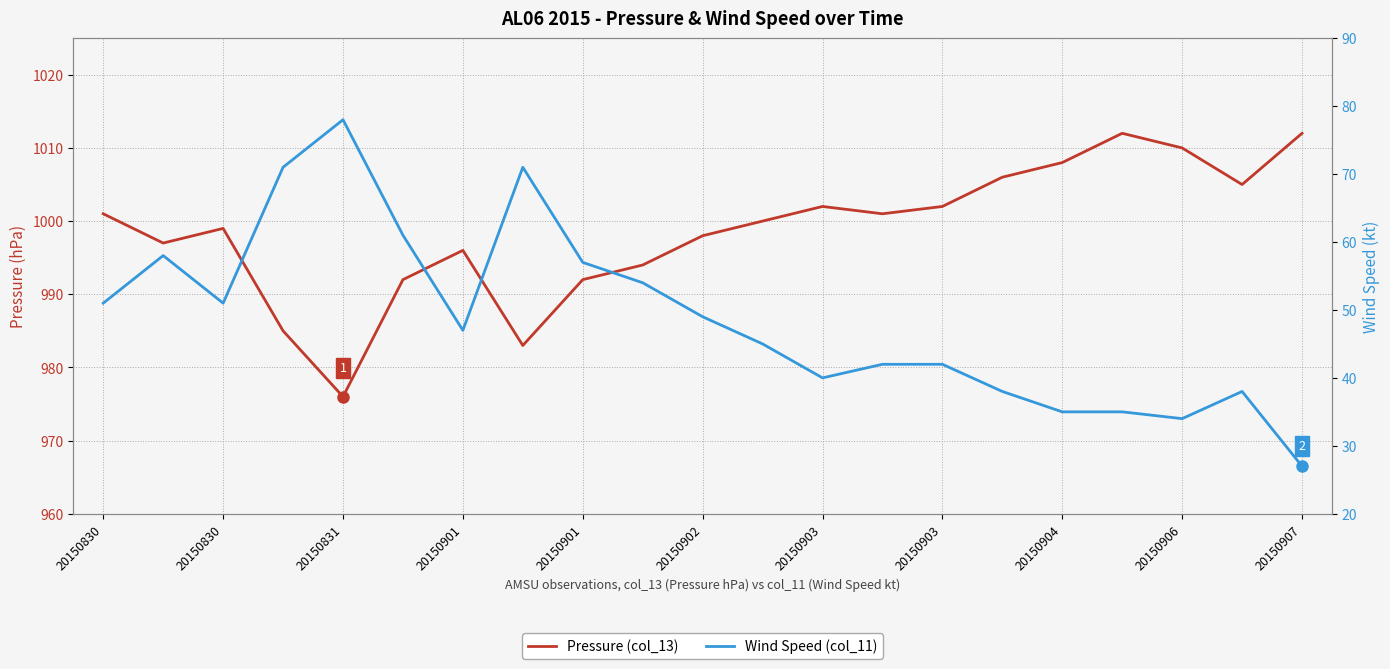

How many data points in Wind Speed (col_11) are above 47?

10